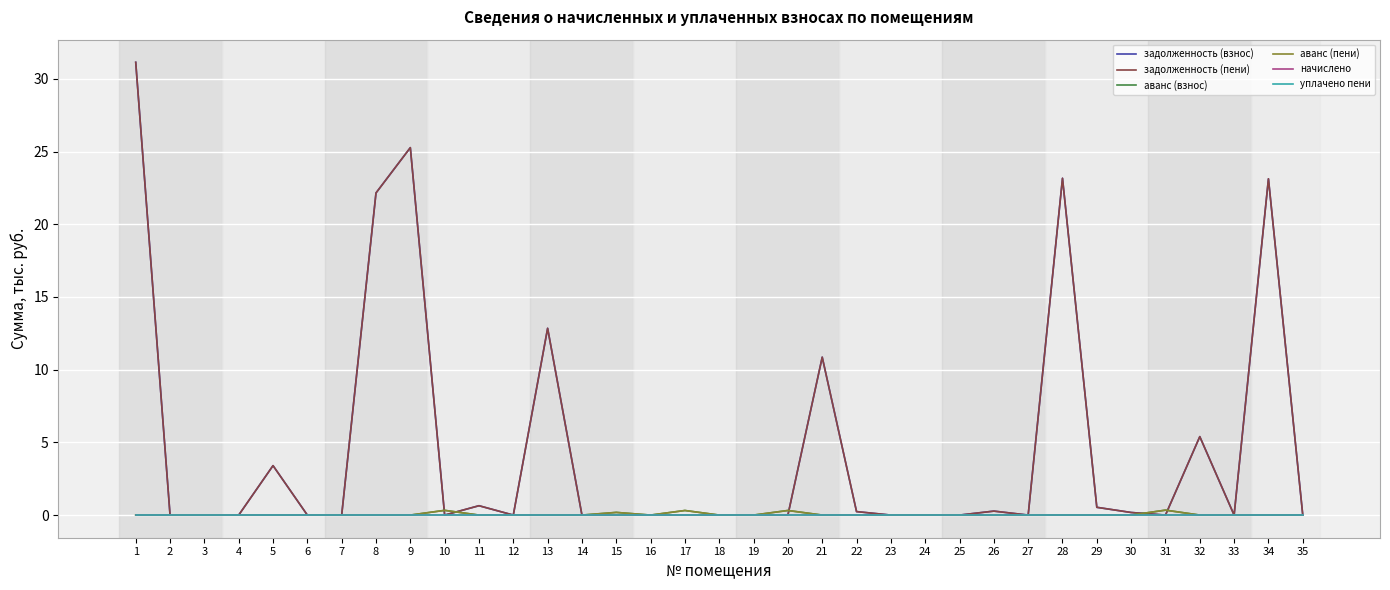

At which label does уплачено пени reach its peak?

1